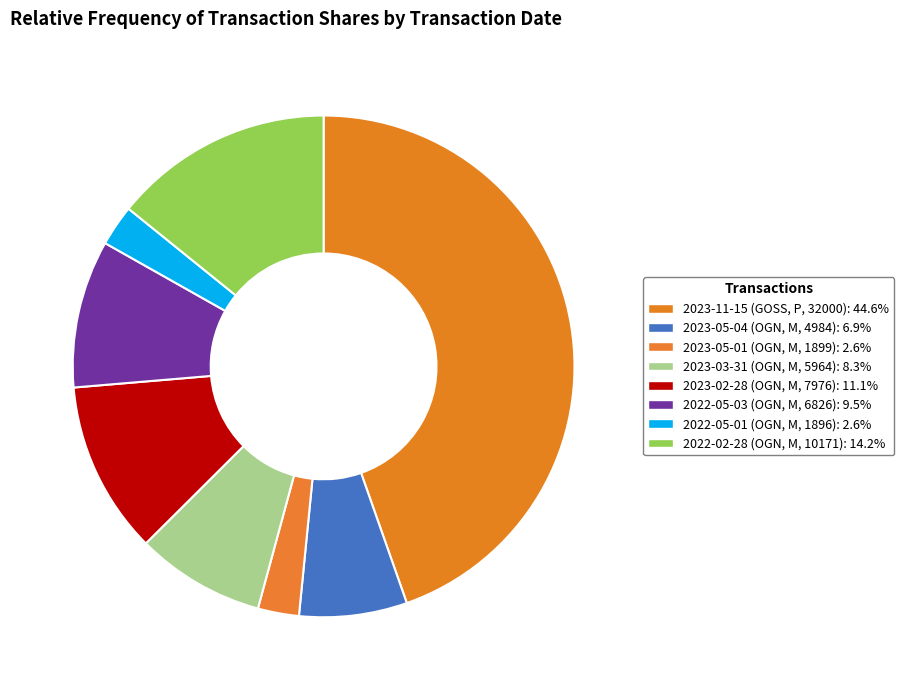

Does any single category account for the majority?

No